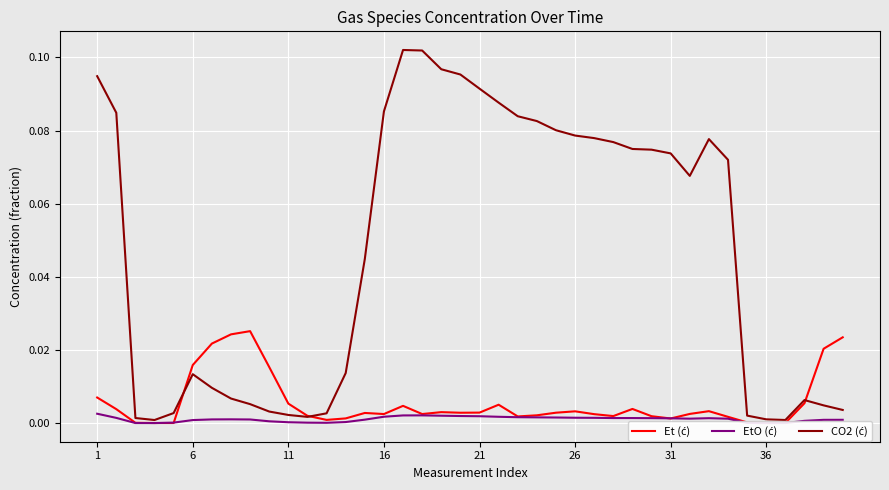

True or false: CO2 (ć) and EtO (ć) intersect in this chart.

False